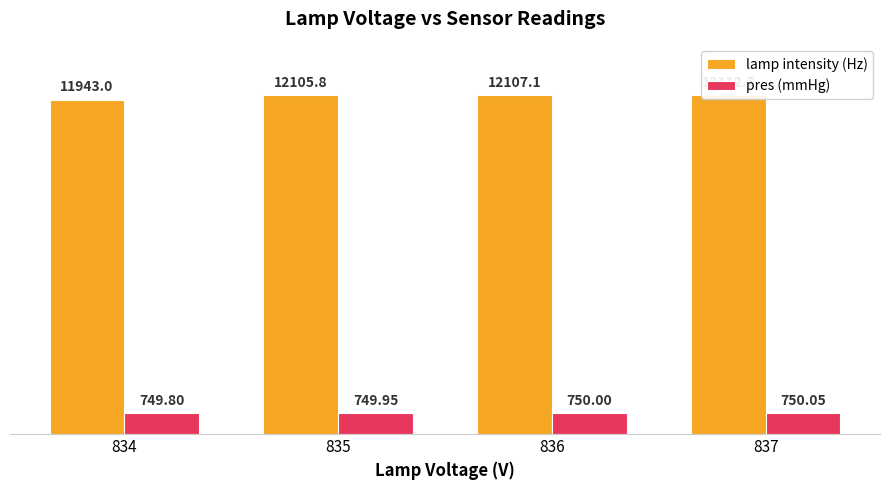

Which category has the lowest value in the pres (mmHg) series?

834